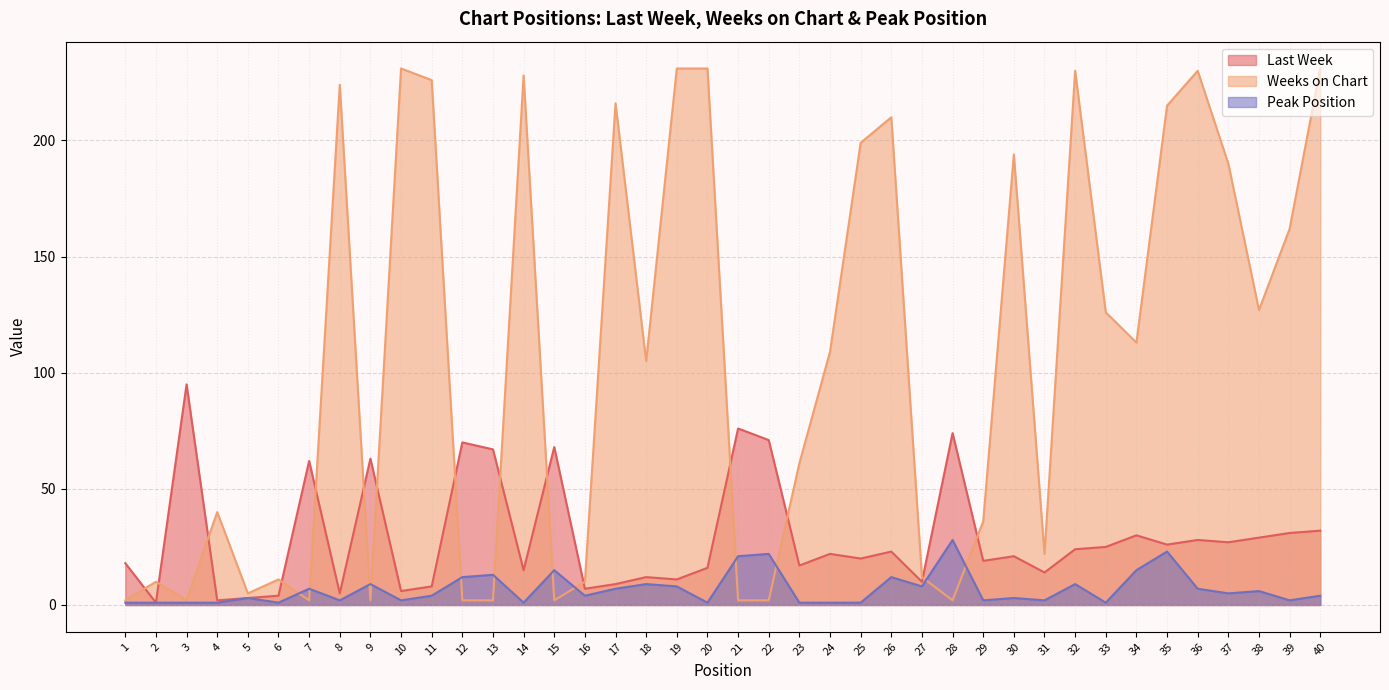

True or false: Peak Position and Weeks on Chart intersect in this chart.

True